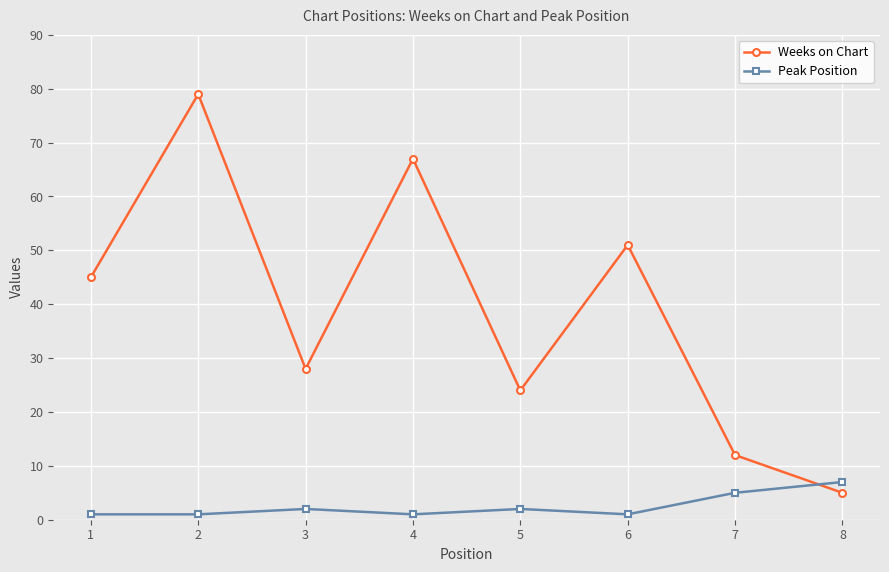

Is the value of Weeks on Chart at 6 greater than the value of Peak Position at 1?

Yes